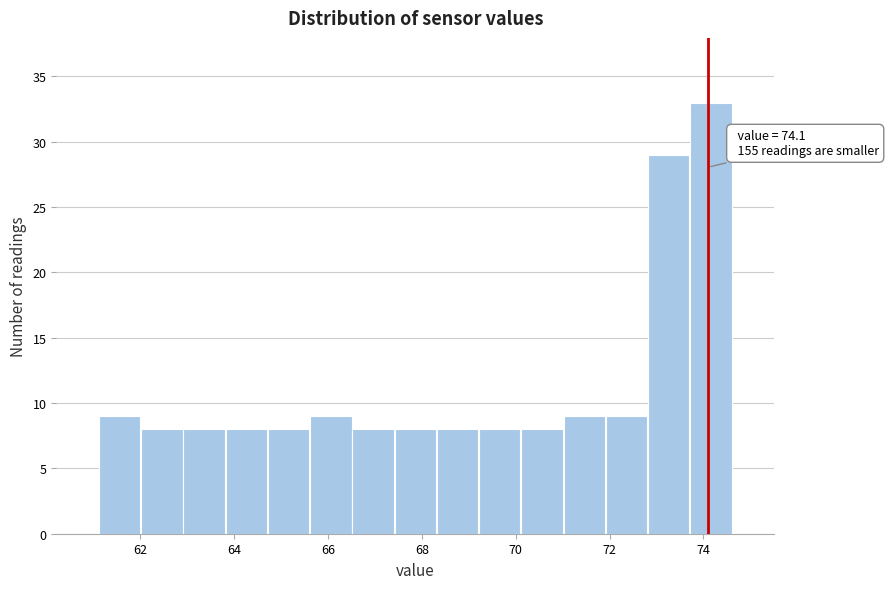

Which range on the x-axis has the tallest bar?

73.8 to 74.6